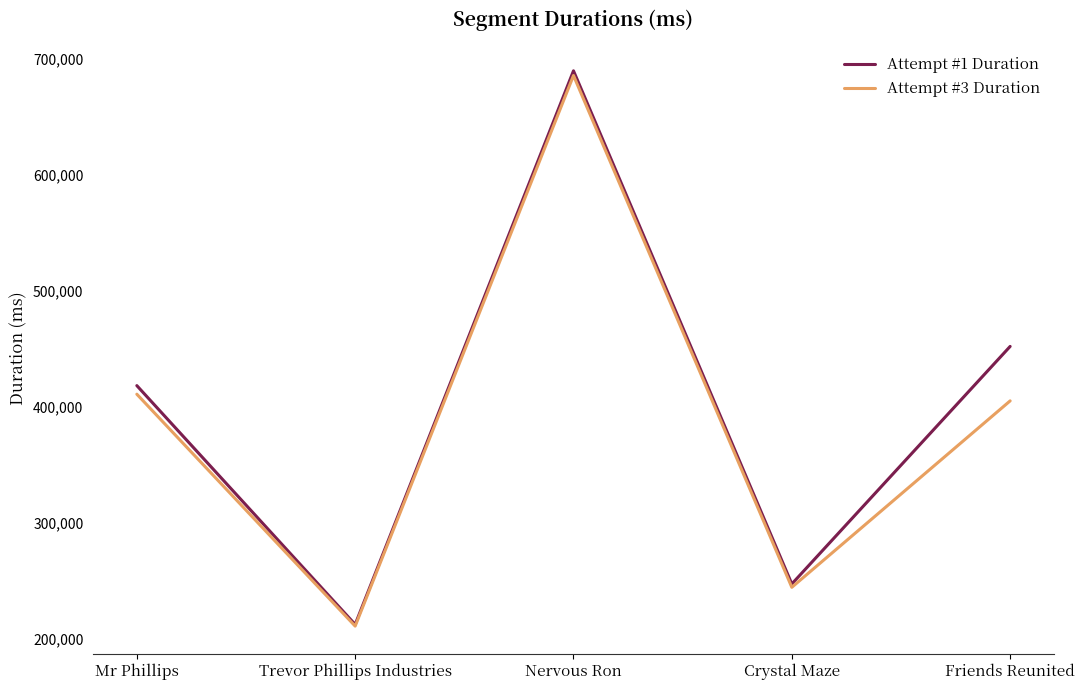

What is the minimum value for Attempt #3 Duration?

210706